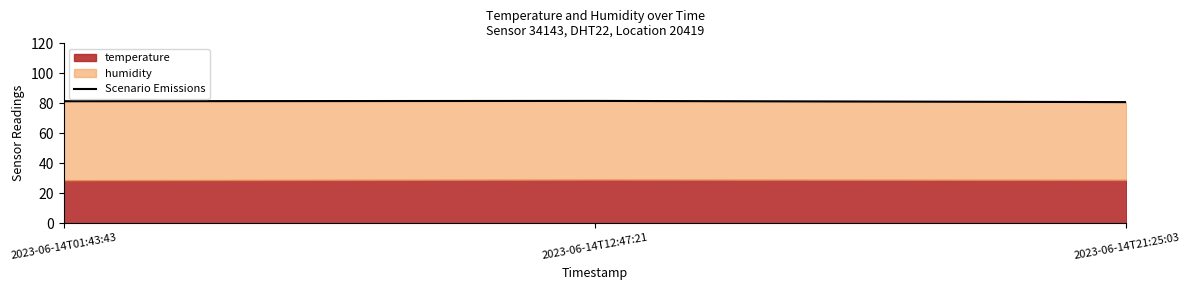

The value at 2023-06-14T12:47:21 is 81.6. True or false?

True